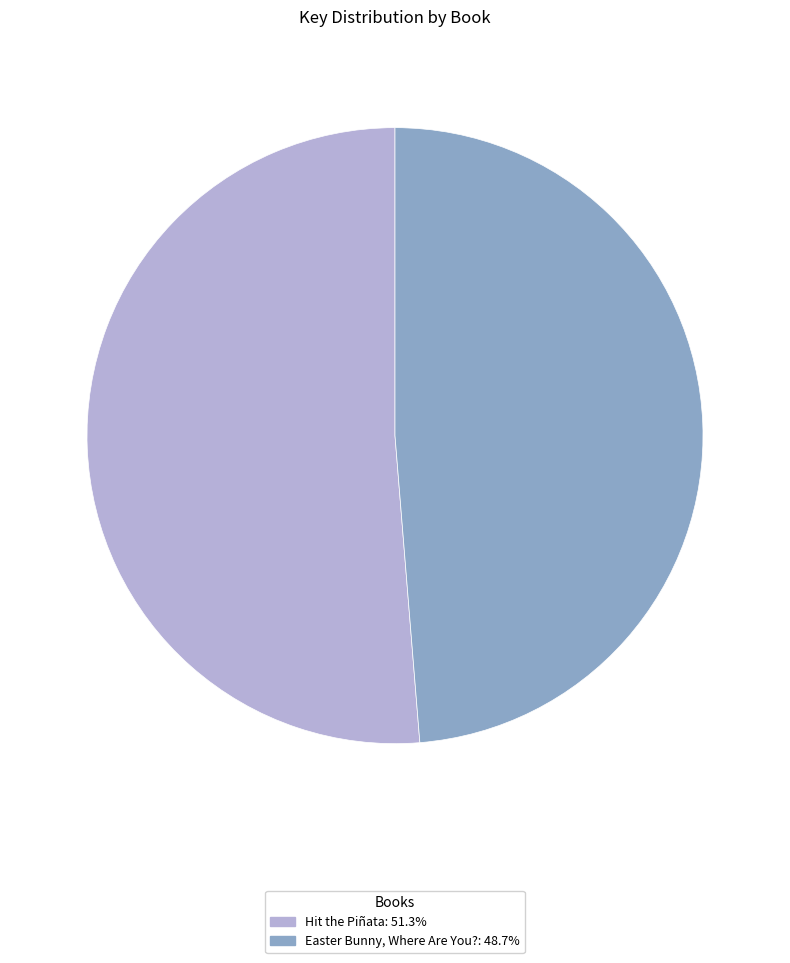

The Easter Bunny, Where Are You? slice represents 63% of the pie. True or false?

False